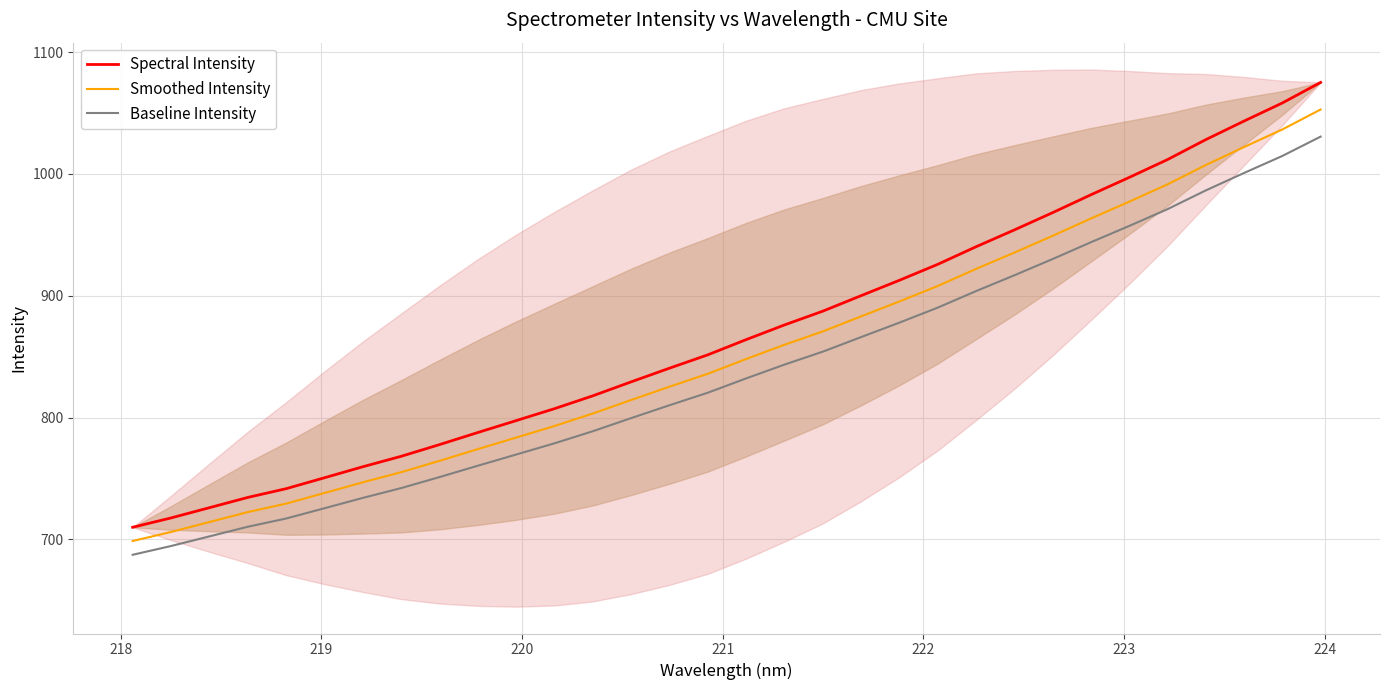

True or false: Smoothed Intensity and Spectral Intensity cross at least once.

False